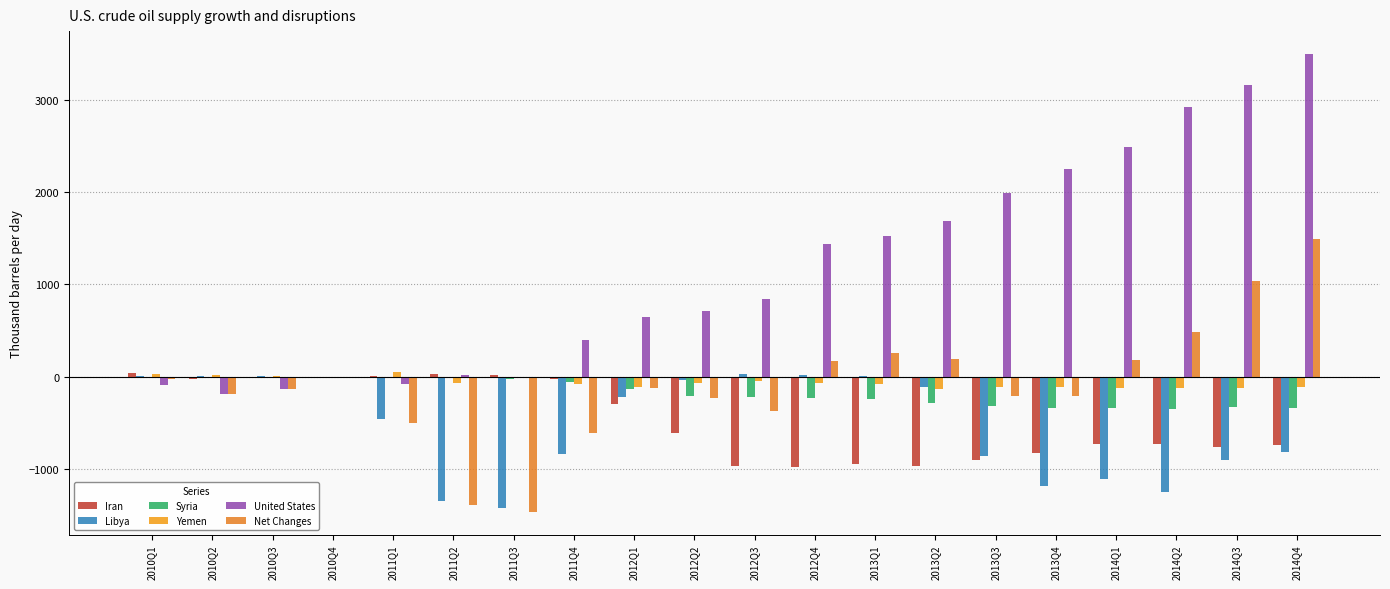

What are all the series names shown in the legend?

Iran, Libya, Syria, Yemen, United States, Net Changes